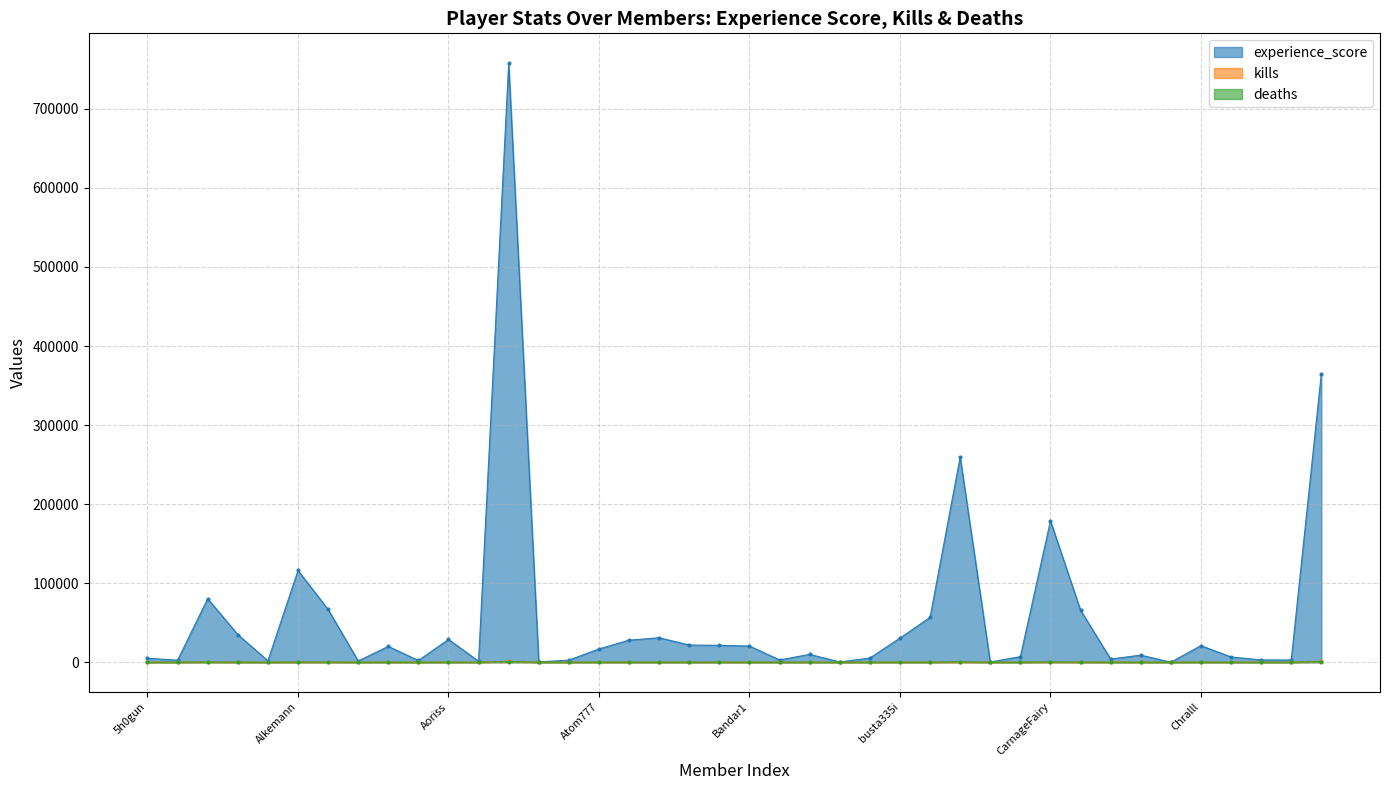

True or false: deaths has more than 0 points higher than both neighbors.

True